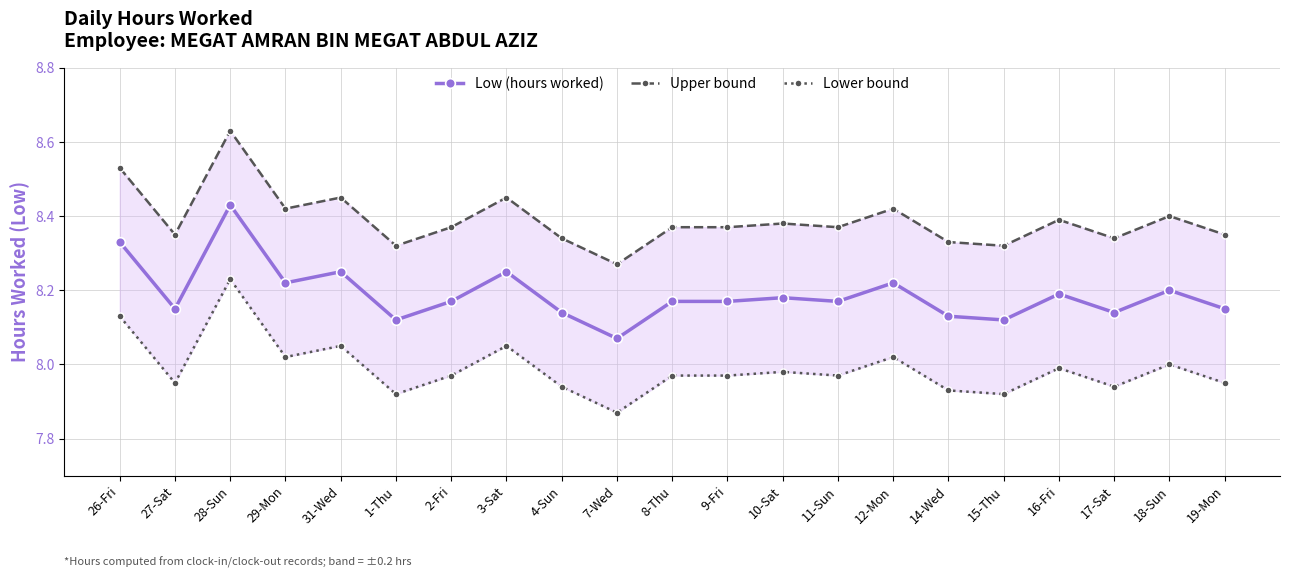

Which series has the widest spread of values?

Upper bound